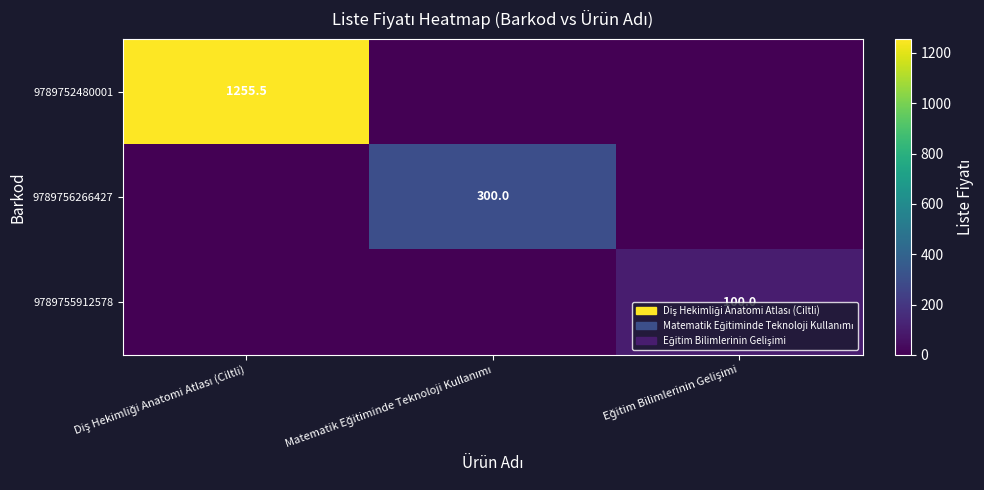

The 9789755912578 series shows 100.0 at Eğitim Bilimlerinin Gelişimi. True or false?

True